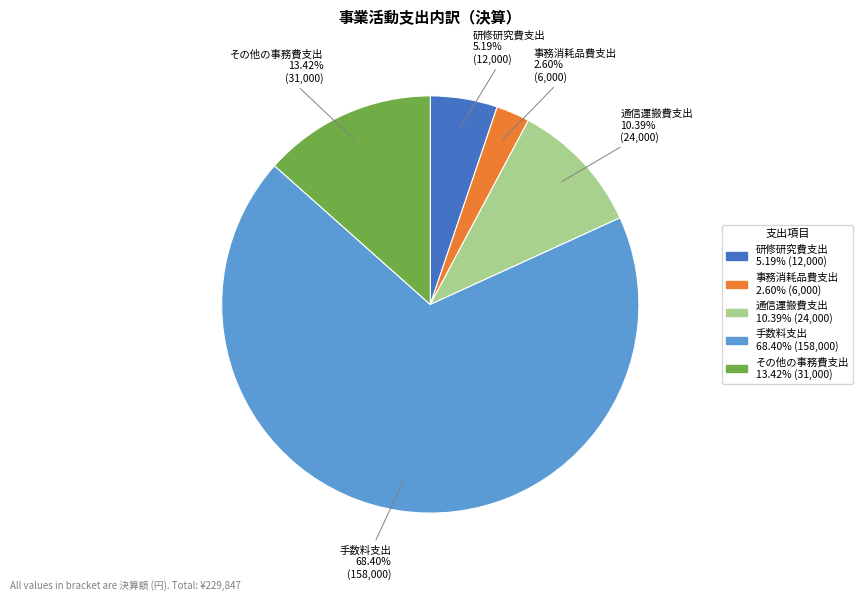

The 通信運搬費支出 slice represents 10% of the pie. True or false?

True